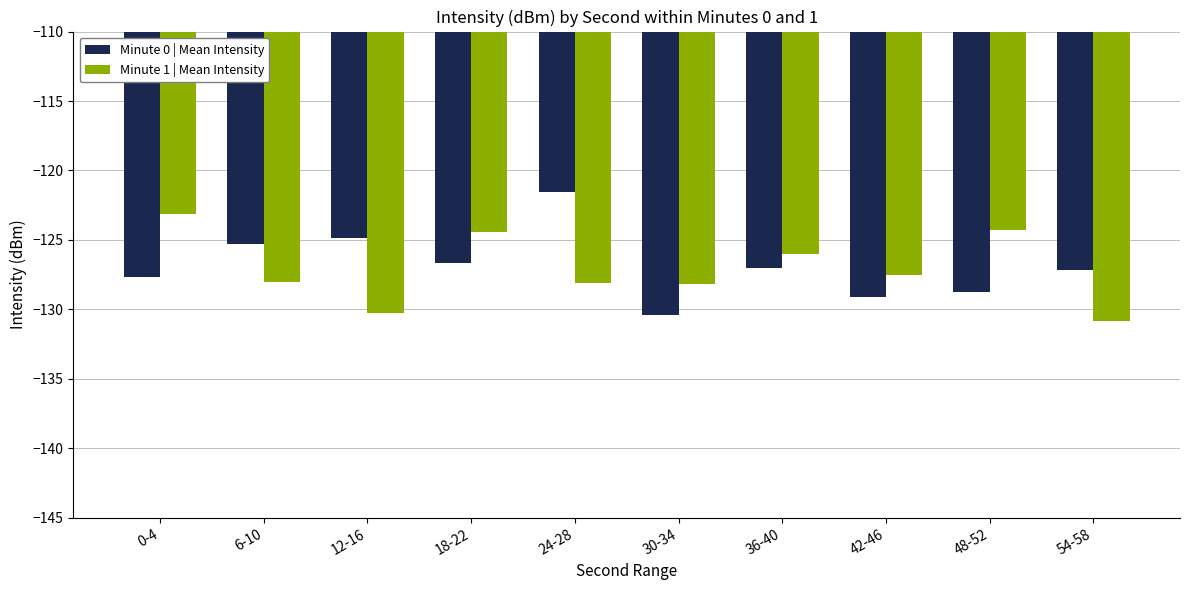

What position from the left is 6-10?

2